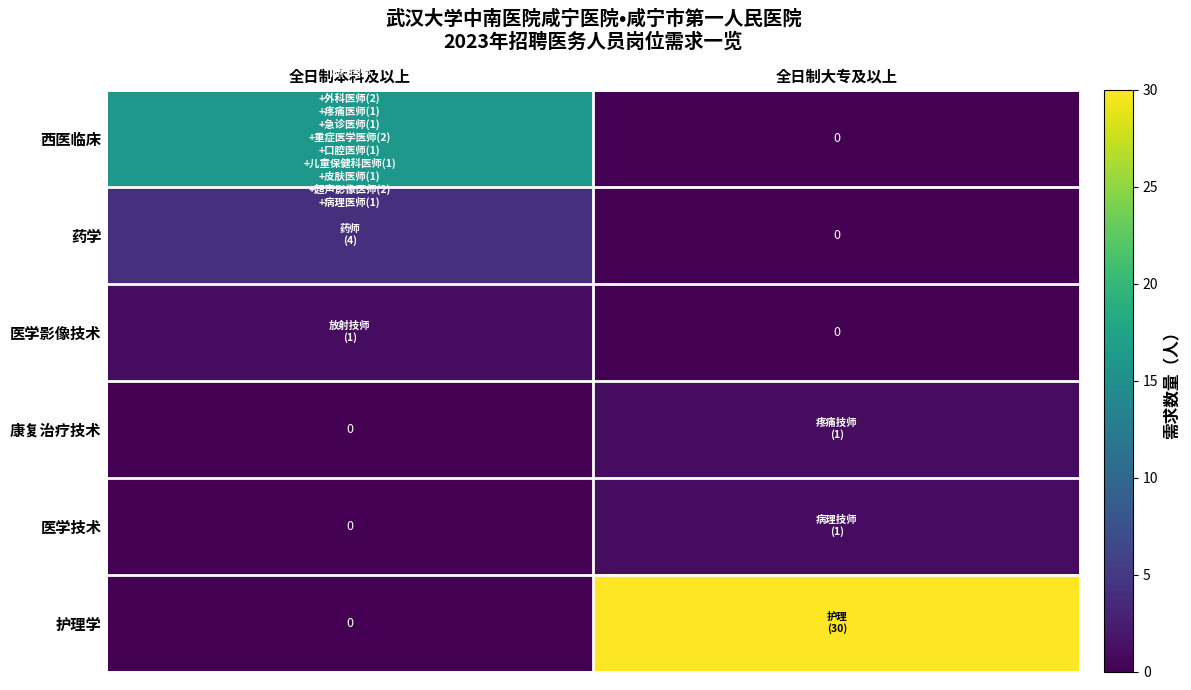

List the series in order of their peak value, highest first.

护理学, 西医临床, 药学, 医学影像技术, 康复治疗技术, 医学技术